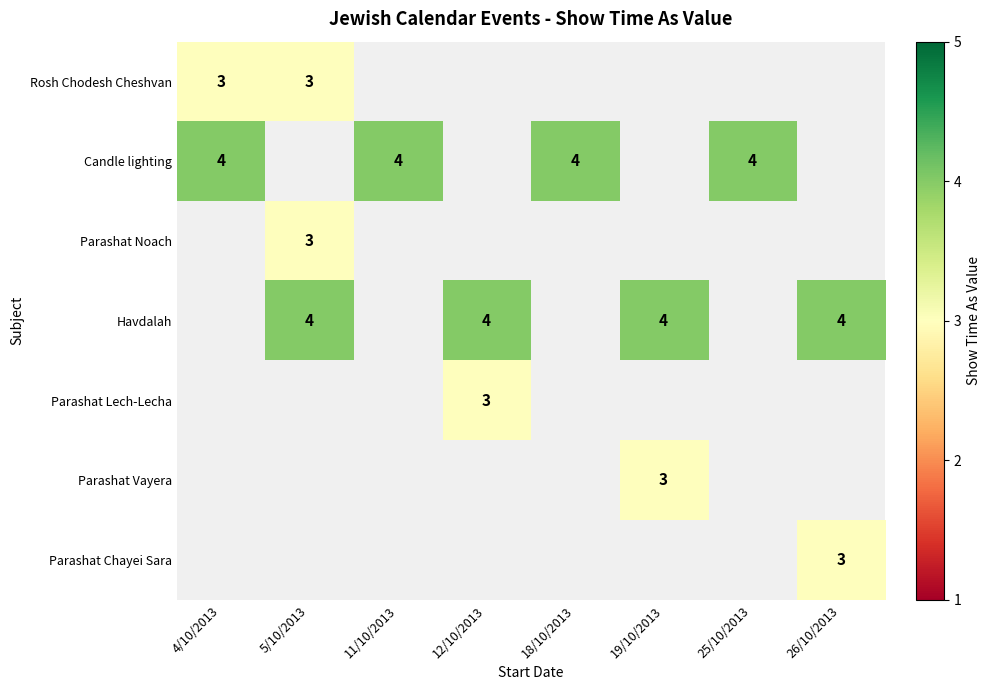

What is the sum of the Havdalah values at 5/10/2013 and 26/10/2013?

8